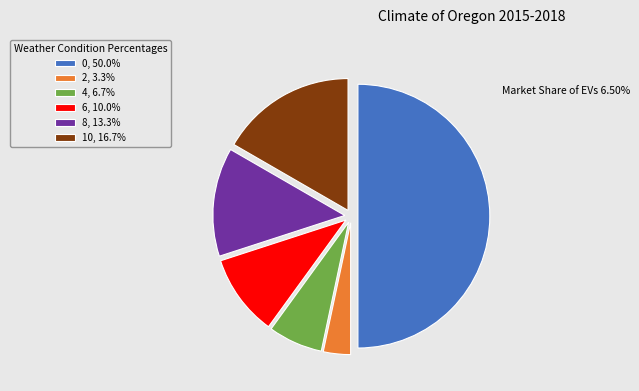

Approximately how many times larger is the value at 10, 16.7% compared to 0, 50.0%?

0.3